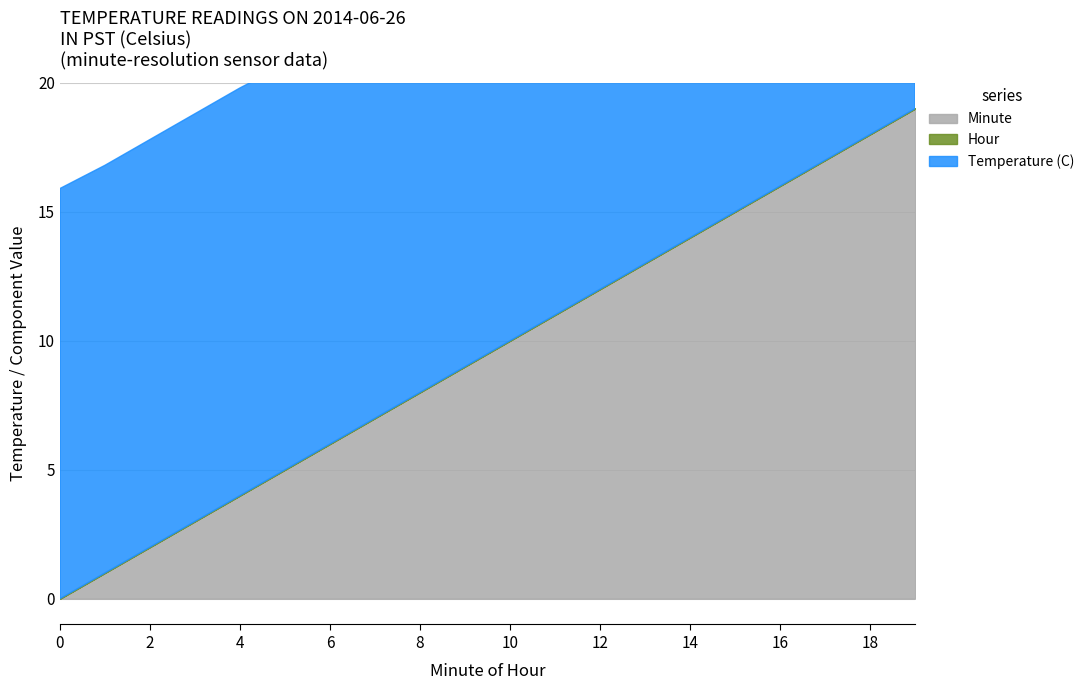

True or false: Temperature (C) and Hour cross at least once.

False